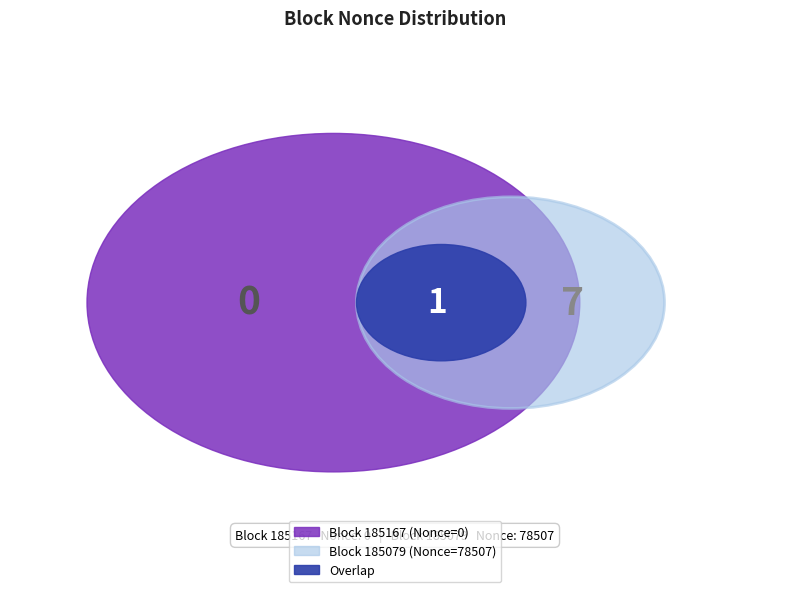

True or false: 185079 accounts for 99% of the total.

False